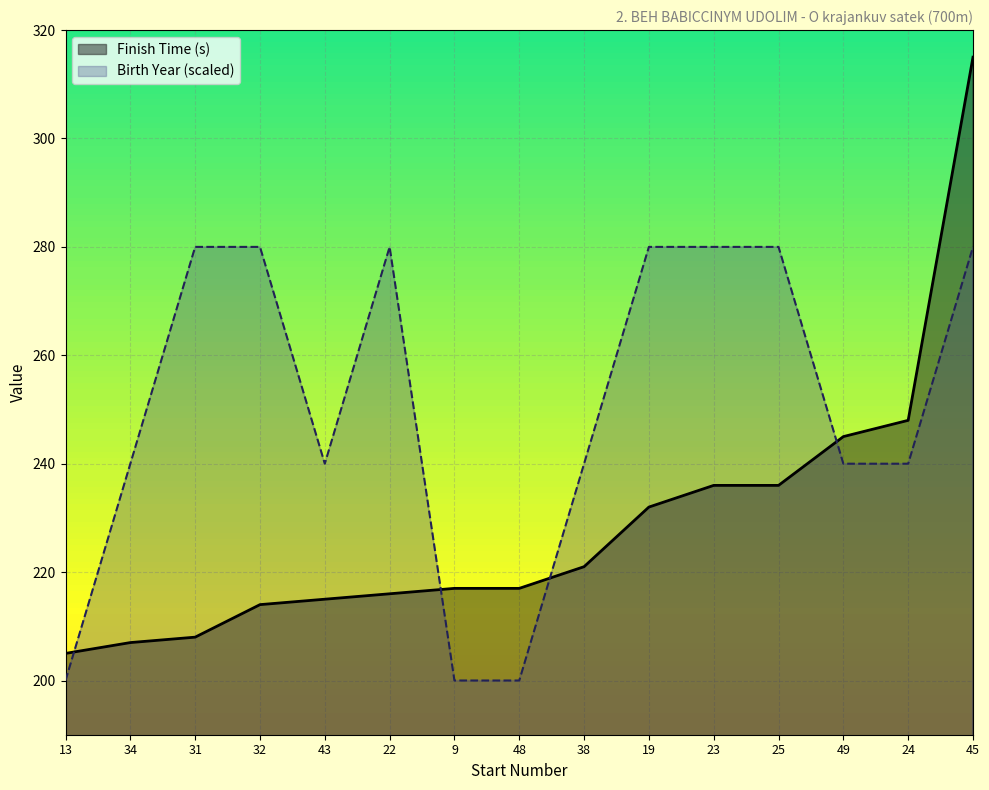

Rank the categories by Finish Time (s) value from lowest to highest.

13, 34, 31, 32, 43, 22, 9, 48, 38, 19, 23, 25, 49, 24, 45